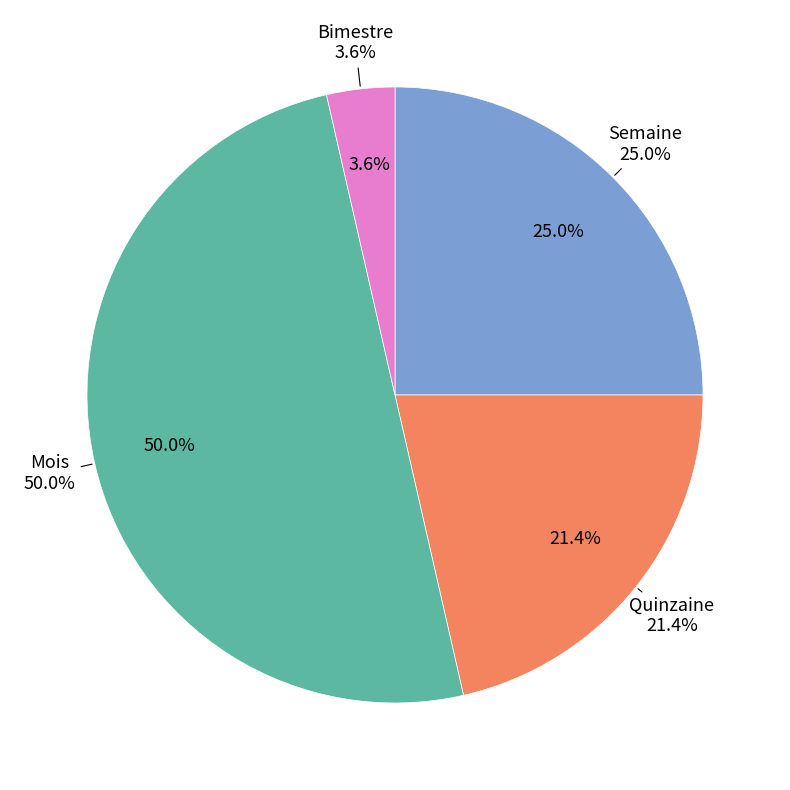

Between Bimestre and Semaine, which is larger?

Semaine